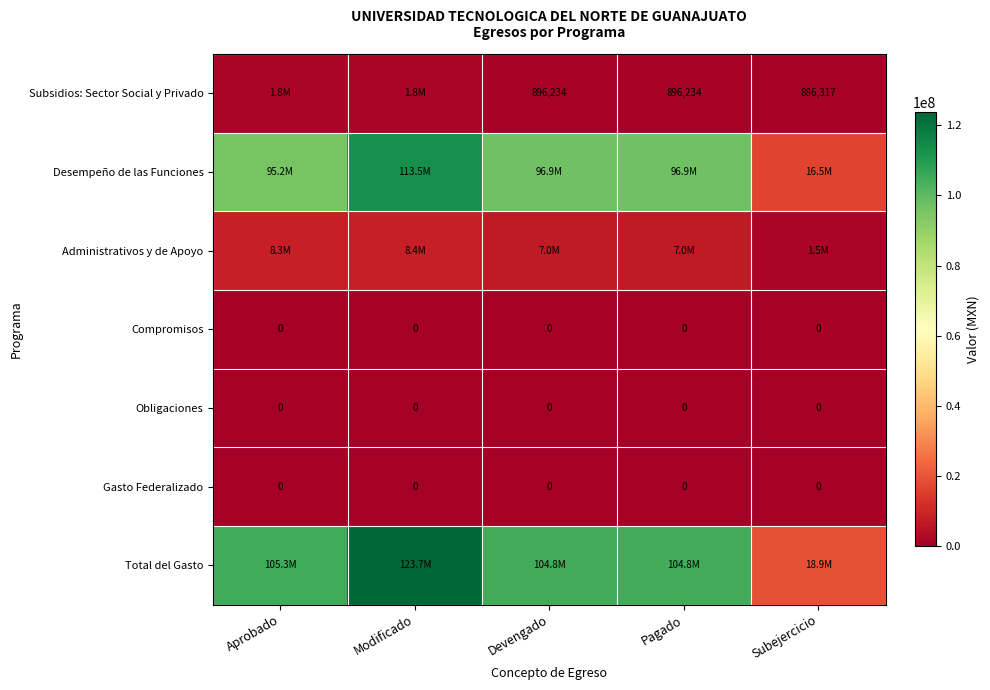

At Devengado, list the series in order from smallest to largest.

Compromisos, Obligaciones, Gasto Federalizado, Subsidios: Sector Social y Privado, Administrativos y de Apoyo, Desempeño de las Funciones, Total del Gasto